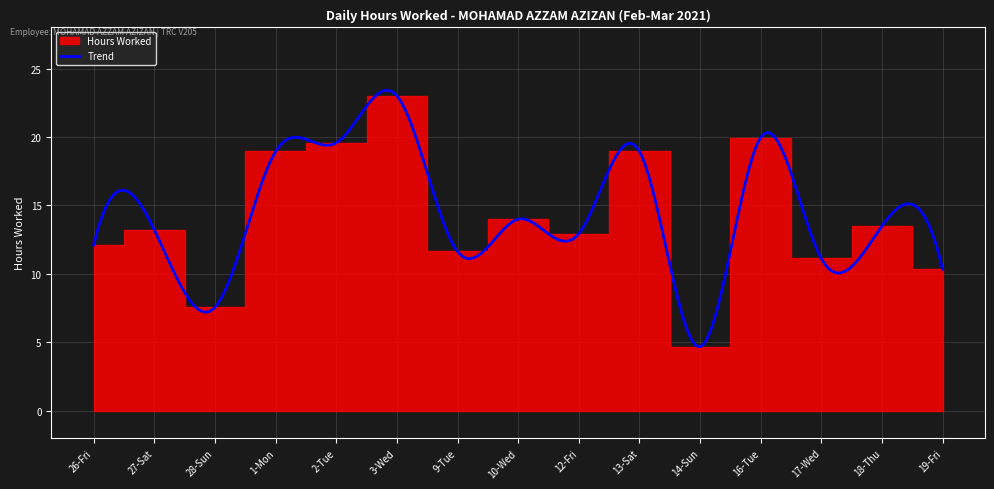

What is the average value?

14.1